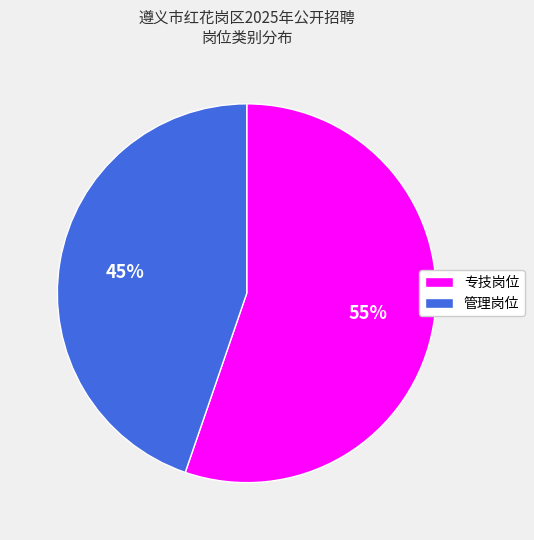

To the nearest percent, what is the average slice percentage?

50%